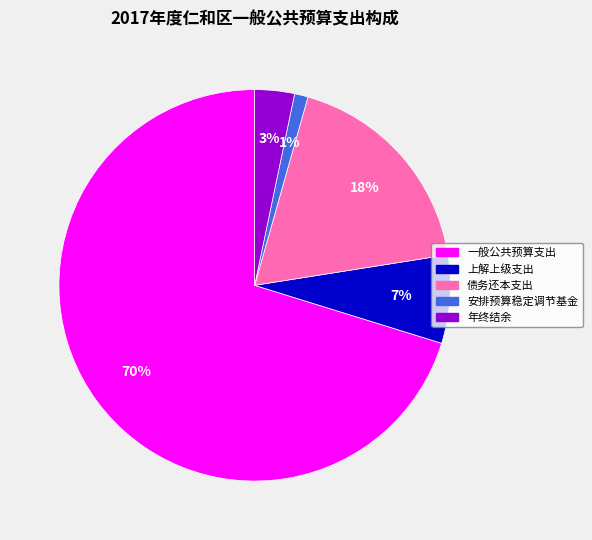

Count the number of slices in the pie.

5